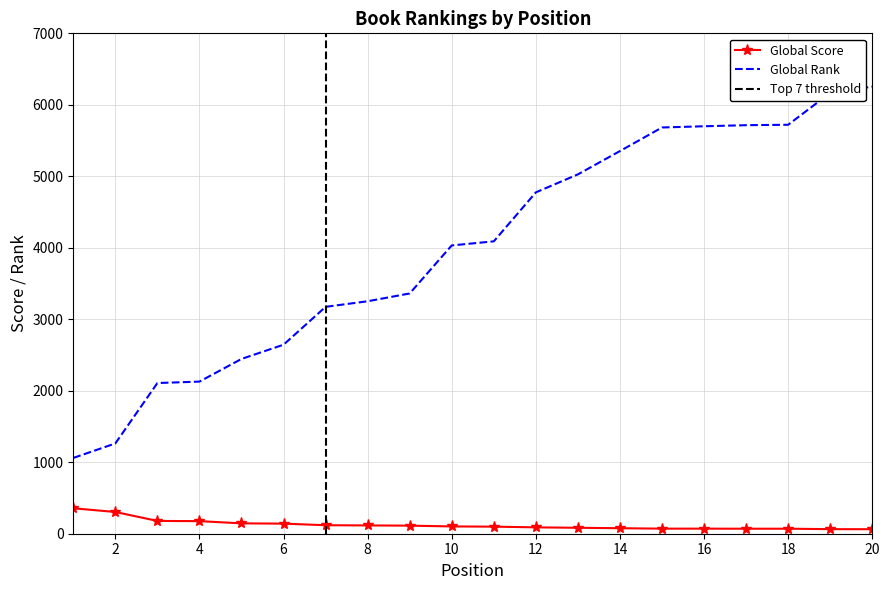

What is the greatest value displayed?

6254